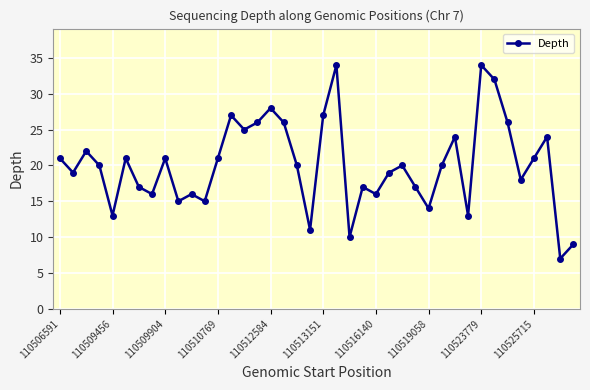

What is the value of the 6th point from the left?

21